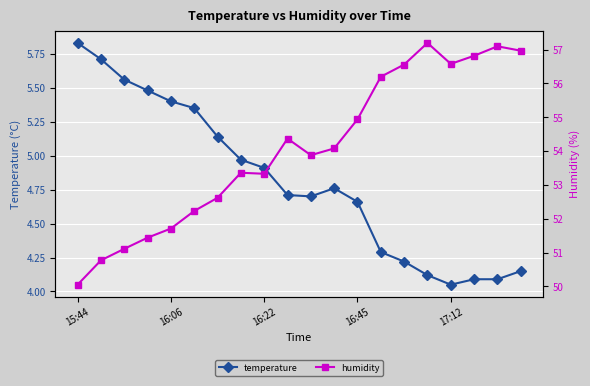

True or false: humidity has a value of 56.2 at 13.

True